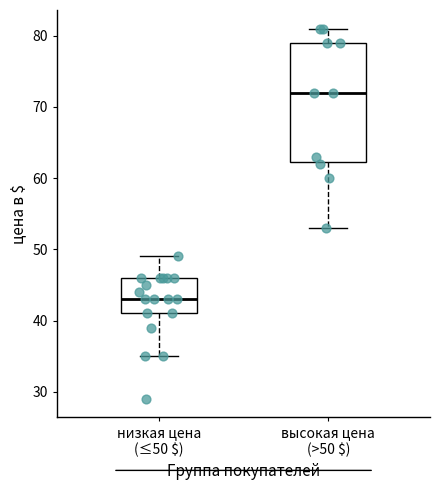

Reading left to right, transcribe this box plot: for each box, give where its median line is, the range the box spans, and where its two whiskers end, as read against the y-axis. The values are not printed on the chart, so give them approximately, as read against the axis.

низкая цена (≤50 $): median 43, box 41 to 46, whiskers 35 to 49
высокая цена (>50 $): median 72, box 62 to 79, whiskers 53 to 81